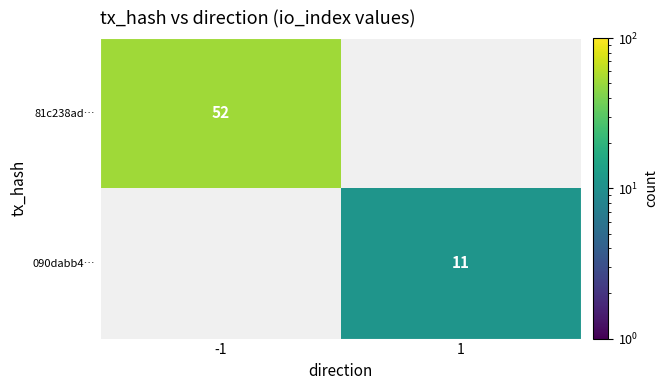

True or false: 090dabb4… has a value of 11 at 1.

True